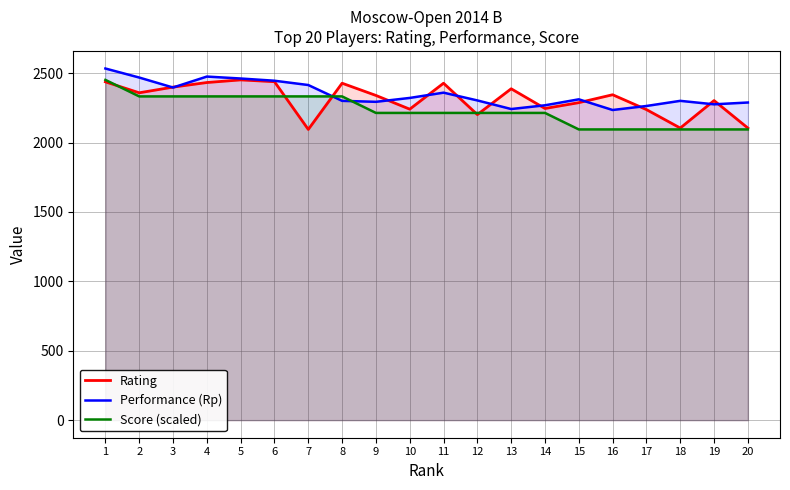

How many interior local valleys does the Performance (Rp) series have?

5